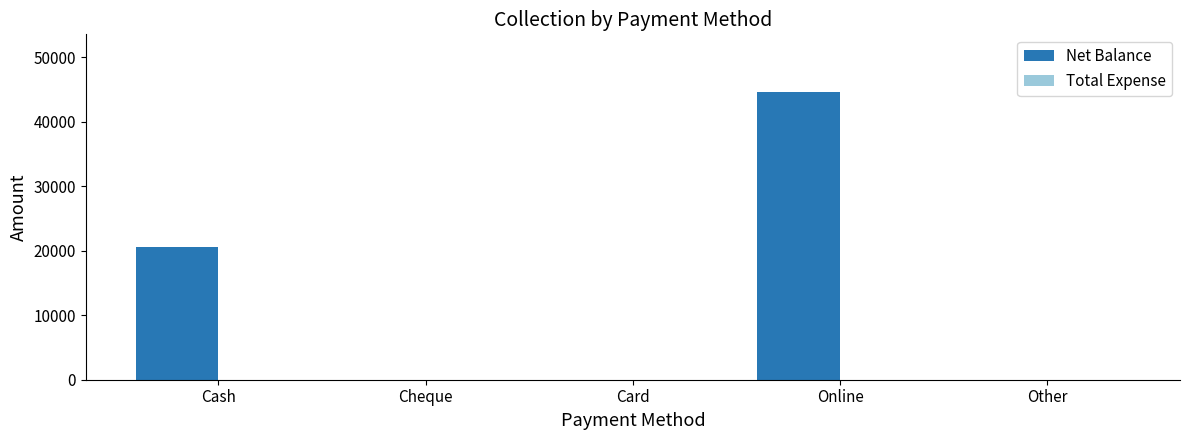

The chart shows a value of 28620 at Other. True or false?

False